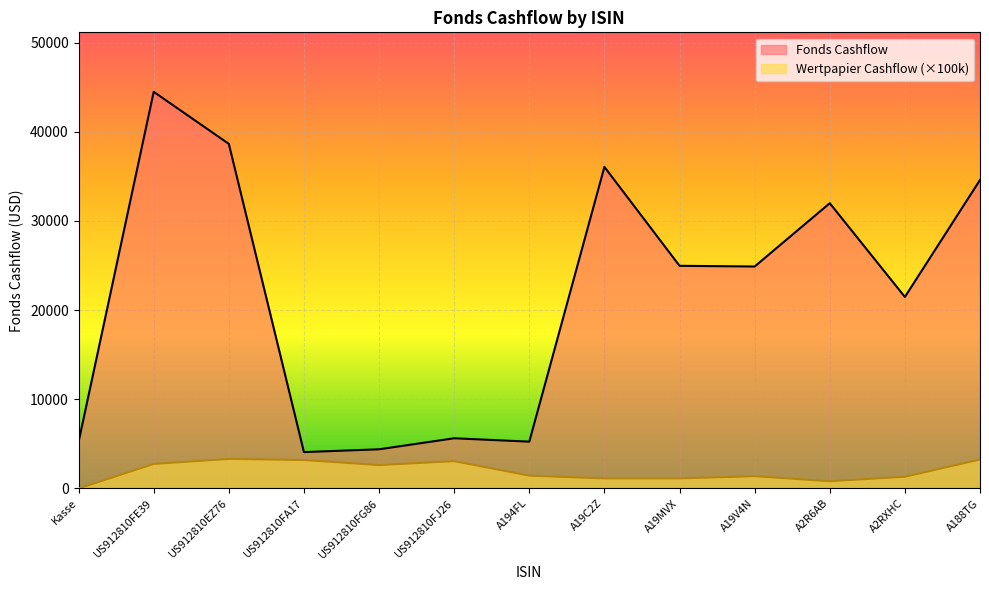

Is it true that Fonds Cashflow equals 6807.7 at US912810FA17?

False